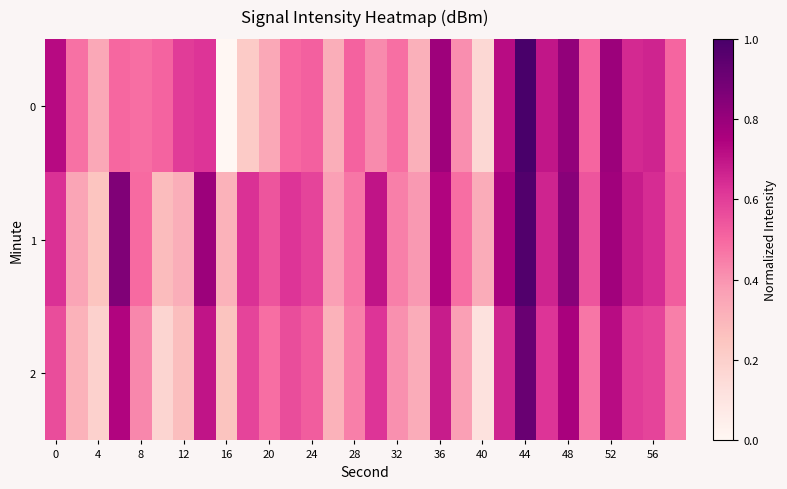

Reading right to left, list all the values displayed in this chart.

0: 0.5	0.7	0.7	0.8	0.5	0.8	0.7	1.0	0.7	0.2	0.4	0.8	0.3	0.5	0.4	0.5	0.3	0.5	0.5	0.3	0.2	0.0	0.6	0.6	0.5	0.5	0.5	0.3	0.5	0.7
1: 0.5	0.6	0.7	0.8	0.5	0.8	0.7	1.0	0.8	0.3	0.5	0.7	0.4	0.4	0.7	0.5	0.4	0.6	0.6	0.5	0.6	0.3	0.8	0.3	0.3	0.5	0.9	0.2	0.4	0.6
2: 0.4	0.6	0.6	0.7	0.5	0.8	0.6	0.9	0.7	0.1	0.4	0.7	0.3	0.4	0.6	0.4	0.3	0.5	0.6	0.5	0.6	0.3	0.7	0.3	0.2	0.4	0.7	0.2	0.3	0.6